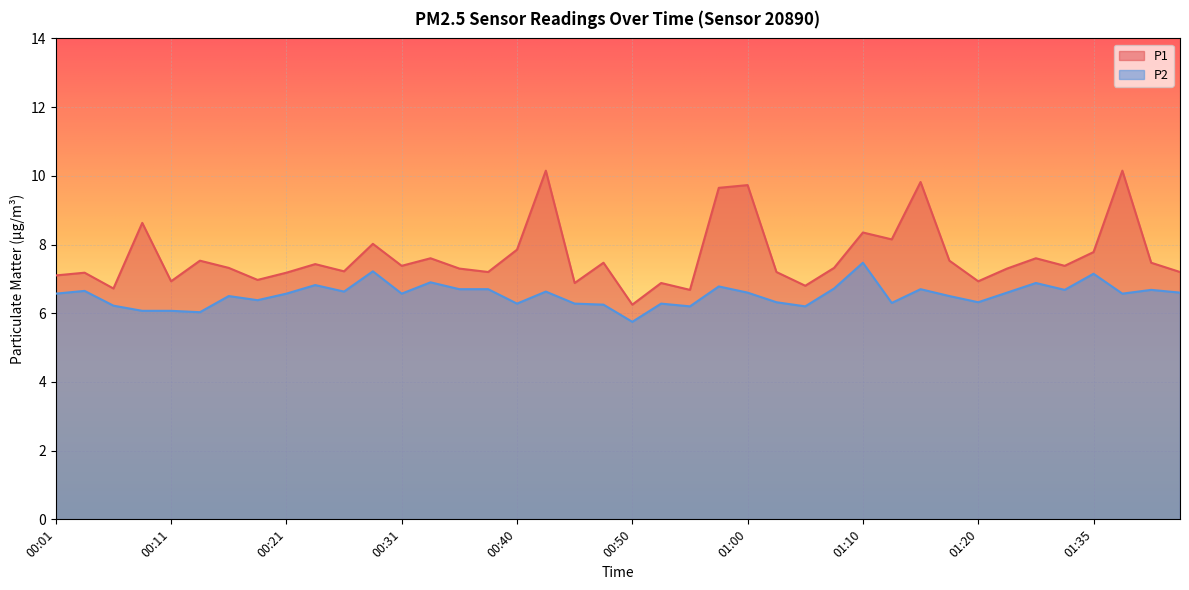

True or false: P2 and P1 cross at least once.

False